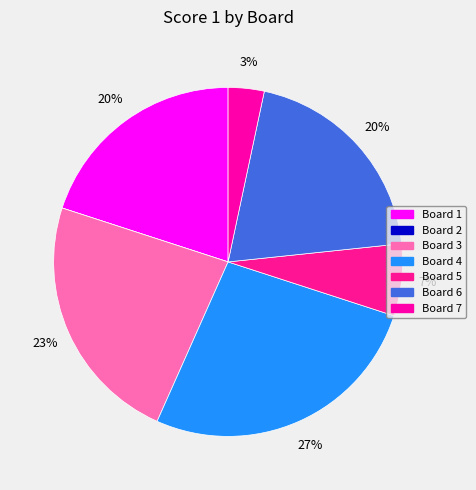

Is it true that Board 1 is 33% of the pie?

False